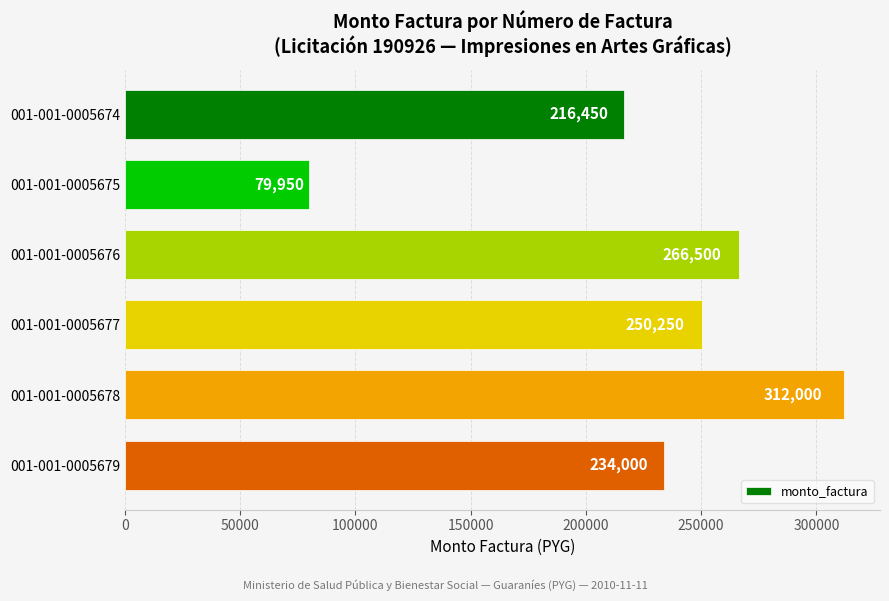

List the labels in order of value, smallest first.

001-001-0005675, 001-001-0005674, 001-001-0005679, 001-001-0005677, 001-001-0005676, 001-001-0005678